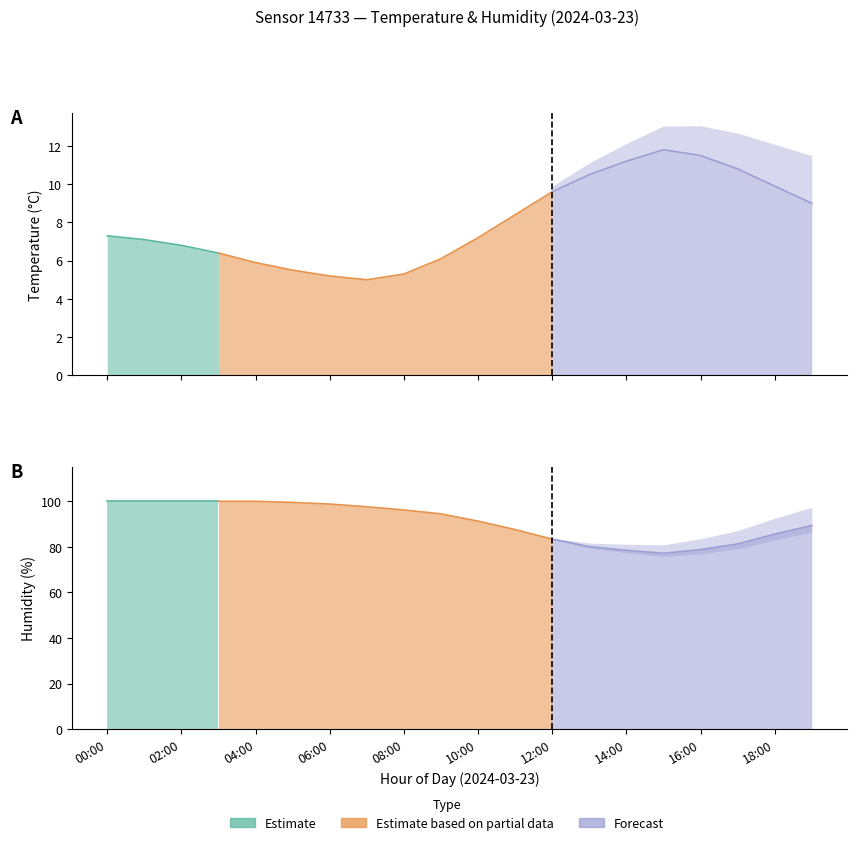

At which label is temperature closest to 8?

11:00